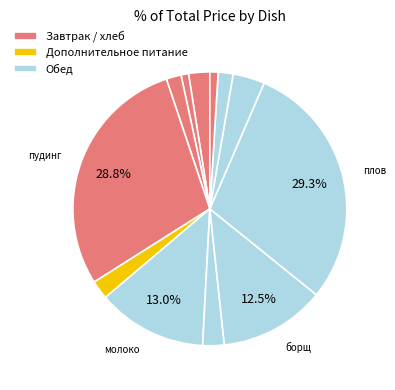

How many segments does this pie chart have?

12